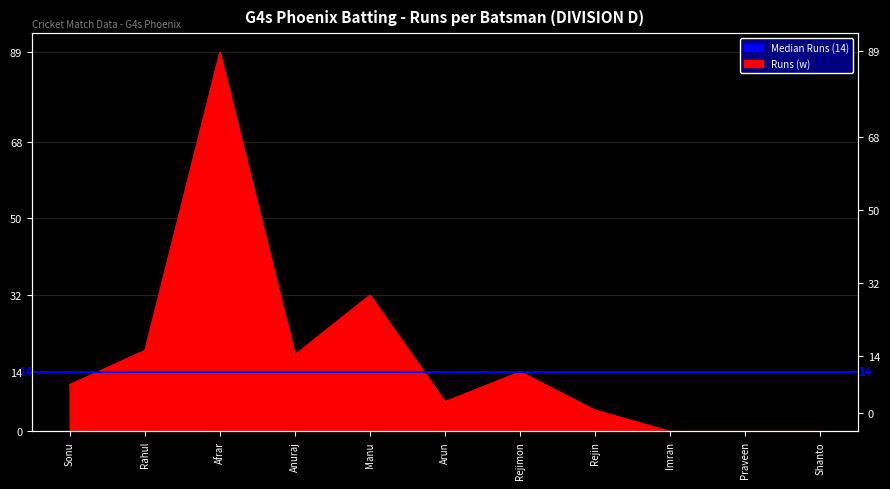

What is the approximate value at Rahul, to the nearest 10?

20